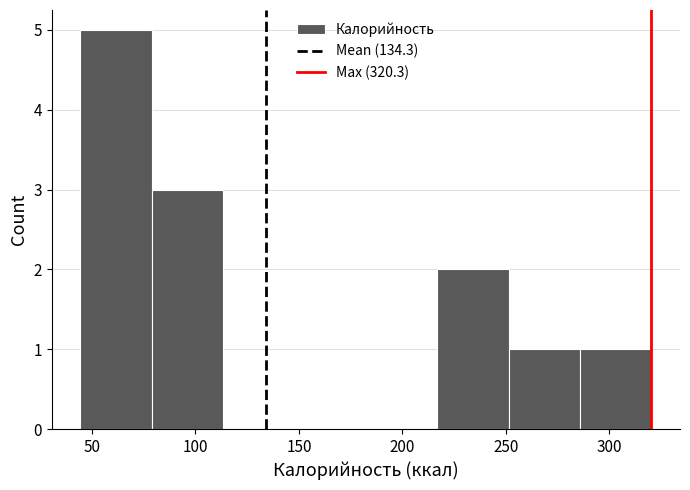

Reading left to right, transcribe this chart: for each bar, give the range it covers on the x-axis and its height. Neither the bar edges nor the heights are printed on the chart, so give them approximately, as read against the axes.

45 to 80: 5
80 to 115: 3
115 to 150: 0
150 to 180: 0
180 to 215: 0
215 to 250: 2
250 to 285: 1
285 to 320: 1